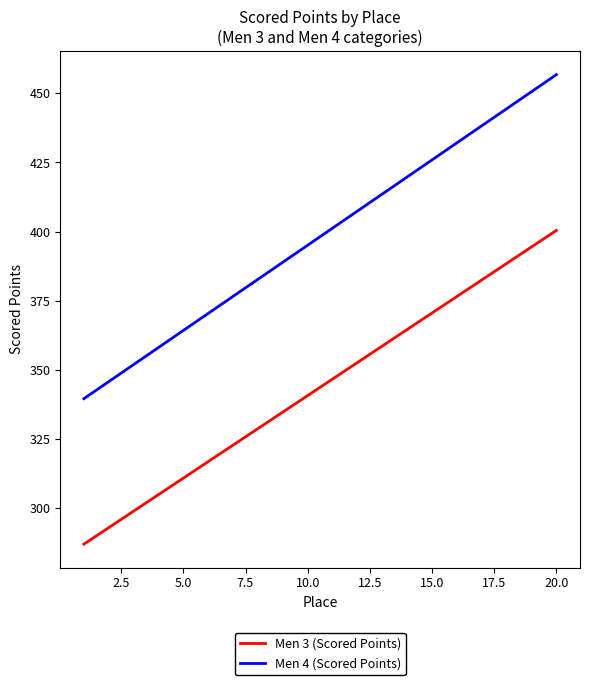

What is the difference between the maximum and minimum values in the Men 4 (Scored Points) series?

117.2